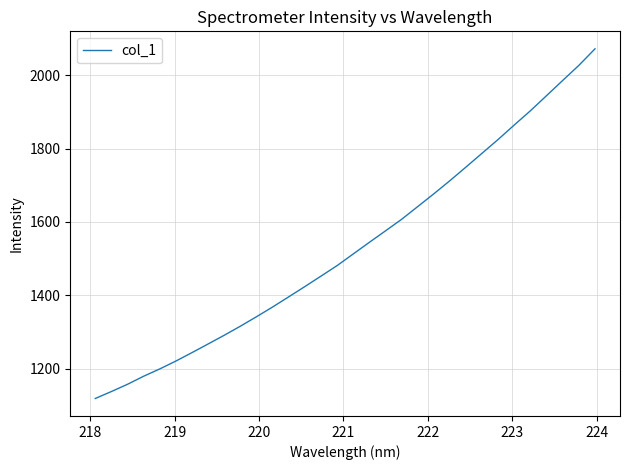

What is the minimum value shown in the chart?

1118.8